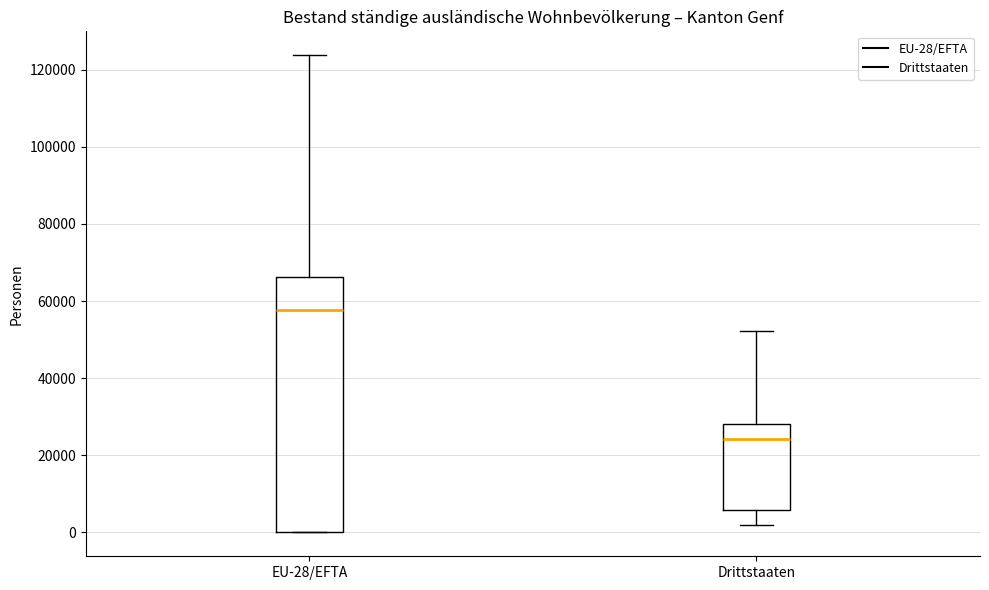

Reading left to right, transcribe this box plot: for each box, give where its median line is, the range the box spans, and where its two whiskers end, as read against the y-axis. The values are not printed on the chart, so give them approximately, as read against the axis.

EU-28/EFTA: median 58000, box 0 to 66000, whiskers 0 to 124000
Drittstaaten: median 24000, box 6000 to 28000, whiskers 2000 to 52000